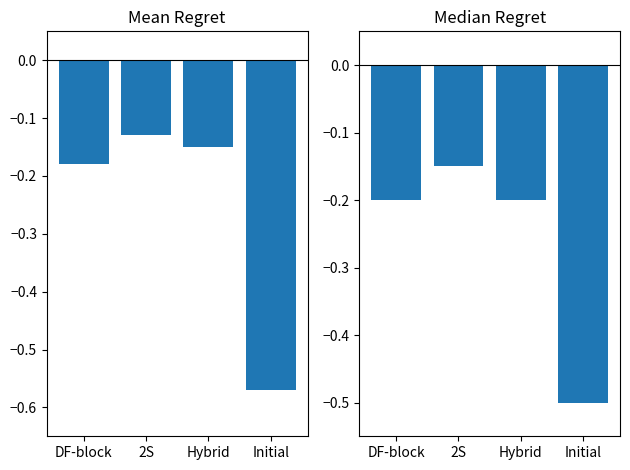

Between DF-block and 2S, which series saw the biggest shift?

Median Regret